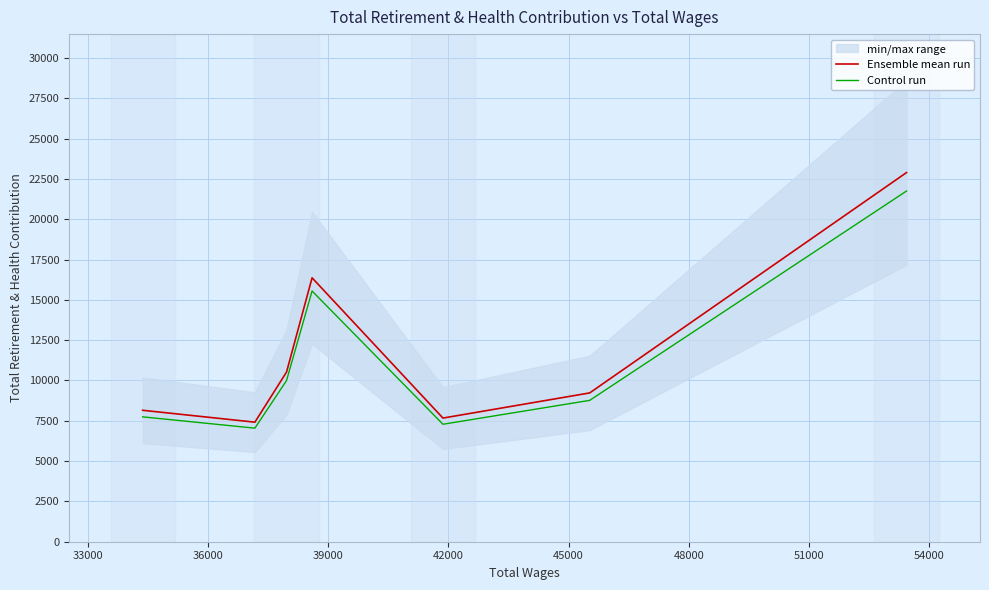

How many categories are shown in the chart?

7